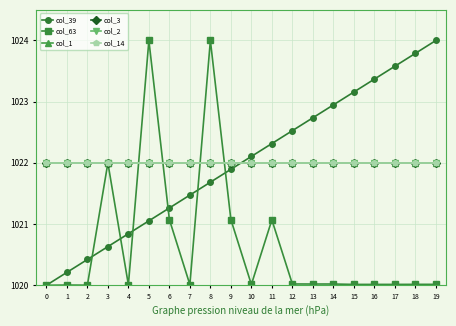

What is the average value of the col_63 series?

1020.7